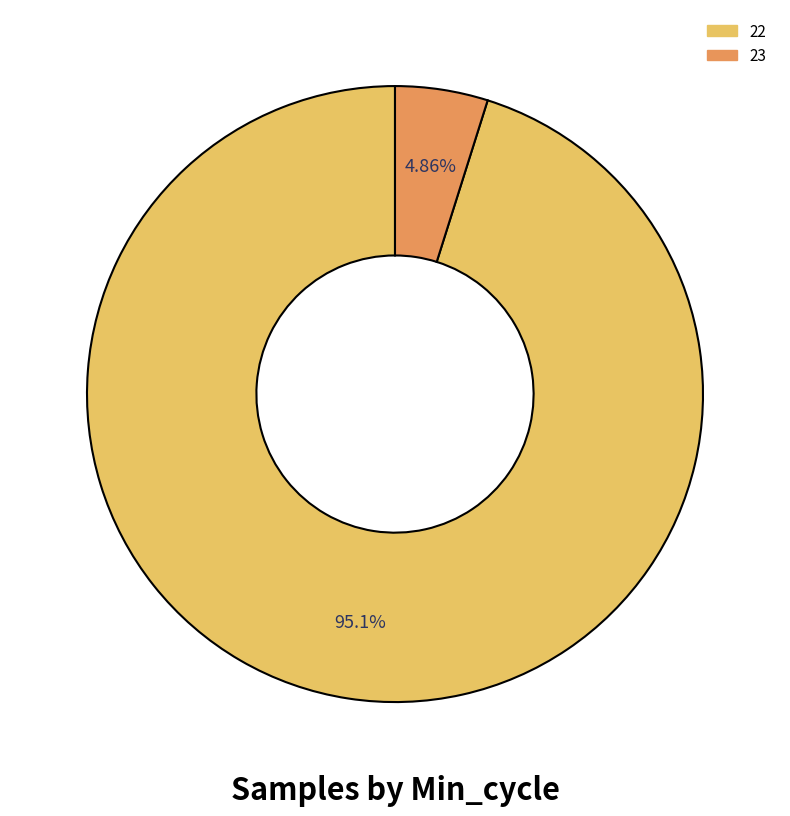

Does any single category account for the majority?

Yes